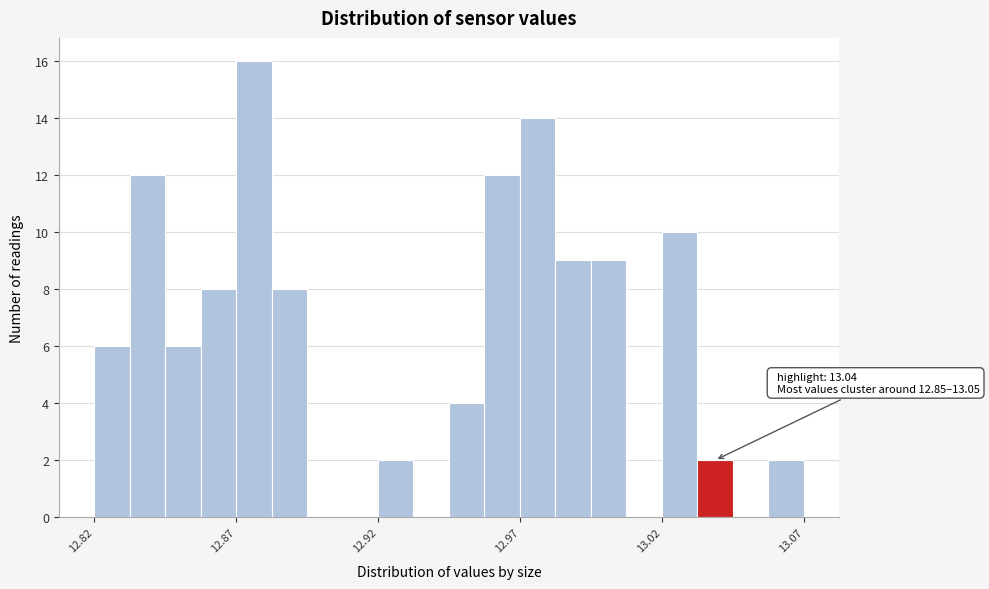

Around what value on the x-axis is the tallest bar? Give the approximate position of its centre, as read against the axis.

12.875